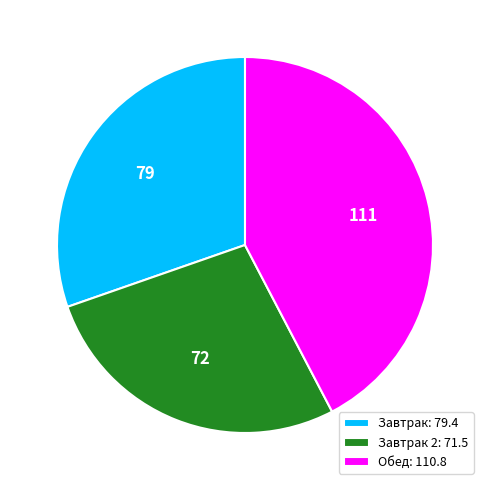

Is there any slice that represents more than half of the pie?

No